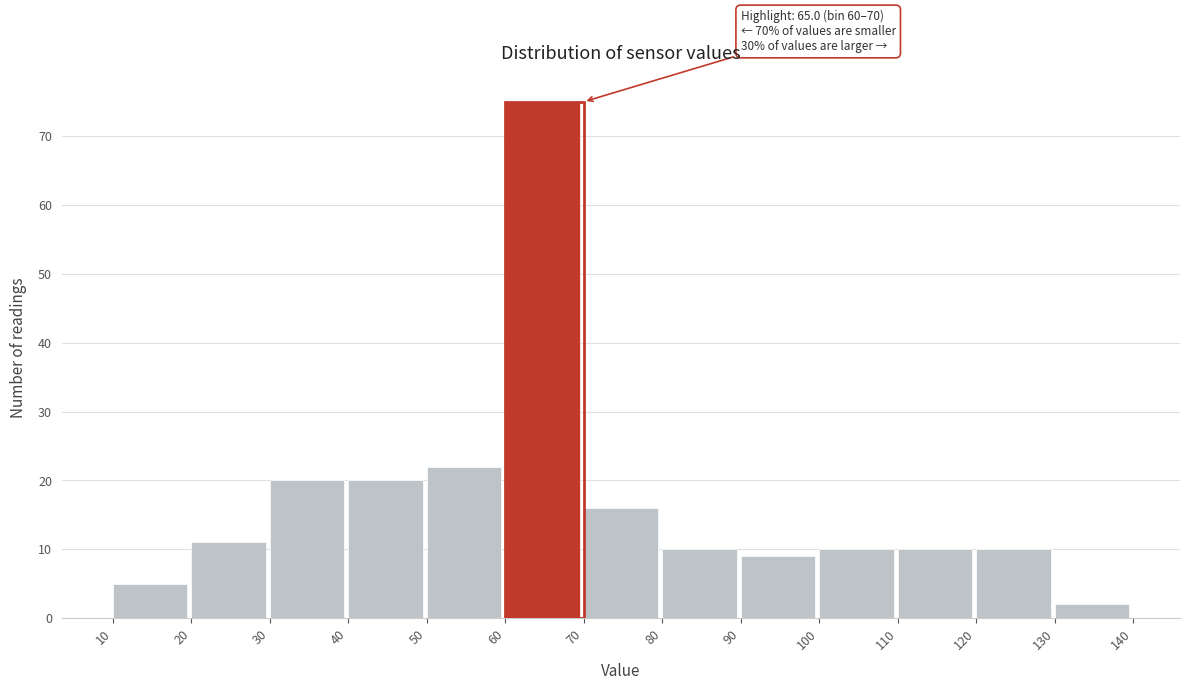

Which range on the x-axis has the tallest bar?

60 to 70